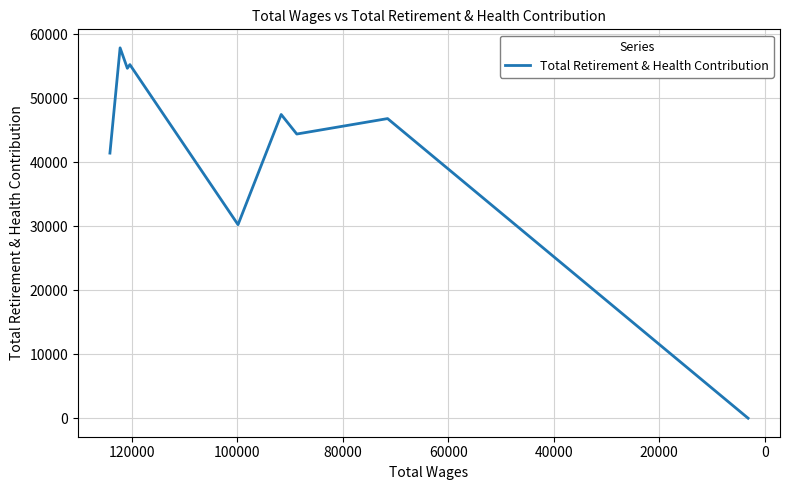

Between 20000 and 40000, which is larger?

40000